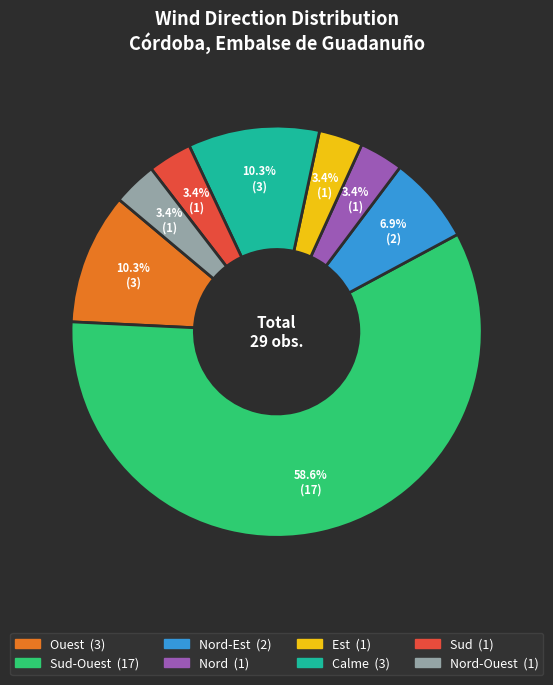

Is there a majority slice in this chart?

Yes